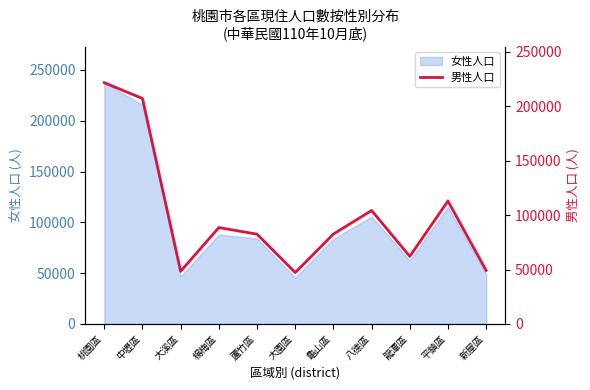

How many points are lower than both their immediate neighbors (excluding endpoints)?

3